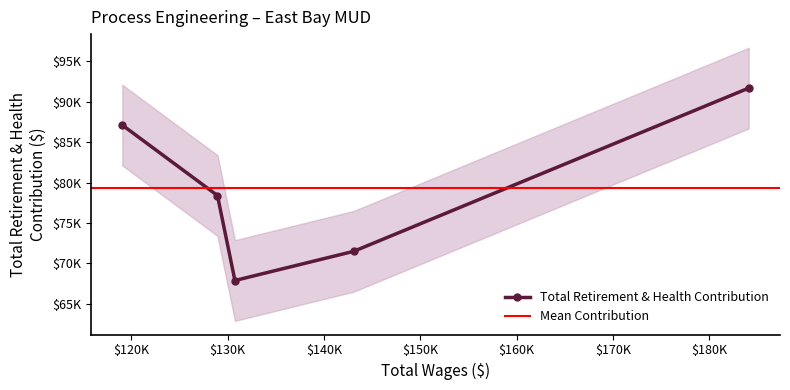

Count the number of values greater than 78388.

2